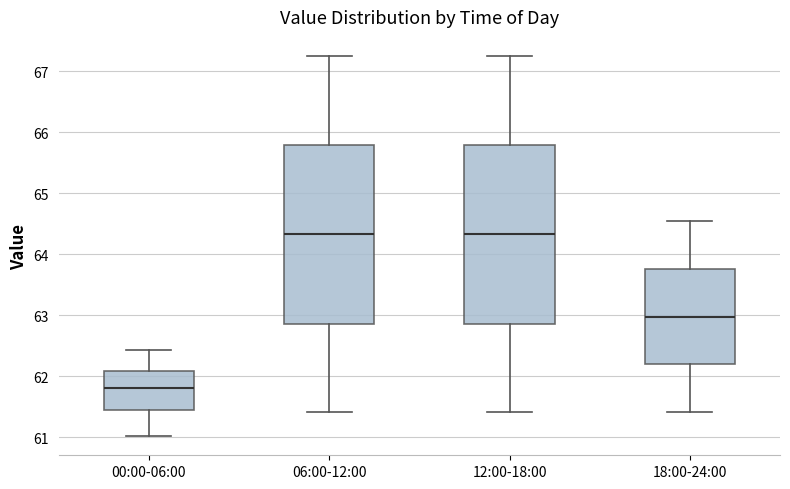

Reading left to right, transcribe this box plot: for each box, give where its median line is, the range the box spans, and where its two whiskers end, as read against the y-axis. The values are not printed on the chart, so give them approximately, as read against the axis.

00:00-06:00: median 61.8, box 61.5 to 62.1, whiskers 61.0 to 62.4
06:00-12:00: median 64.3, box 62.9 to 65.8, whiskers 61.4 to 67.3
12:00-18:00: median 64.3, box 62.9 to 65.8, whiskers 61.4 to 67.3
18:00-24:00: median 63.0, box 62.2 to 63.8, whiskers 61.4 to 64.5